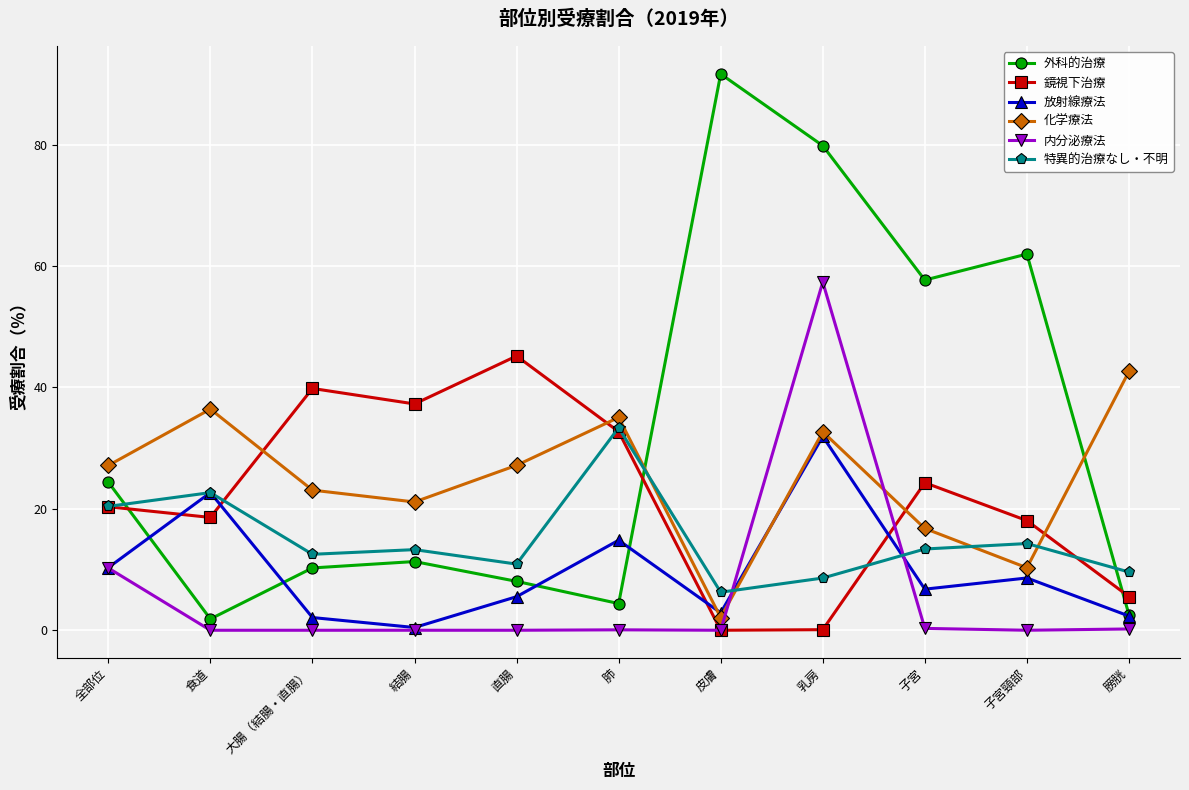

Which series has the largest total across all categories?

外科的治療